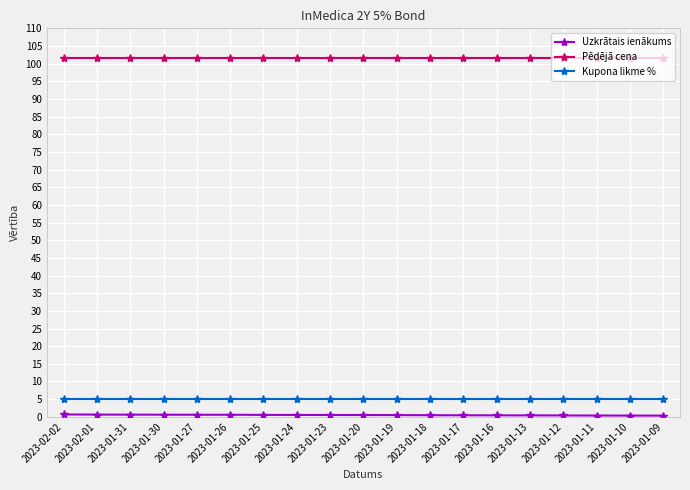

True or false: Pēdējā cena and Kupona likme % cross at least once.

False